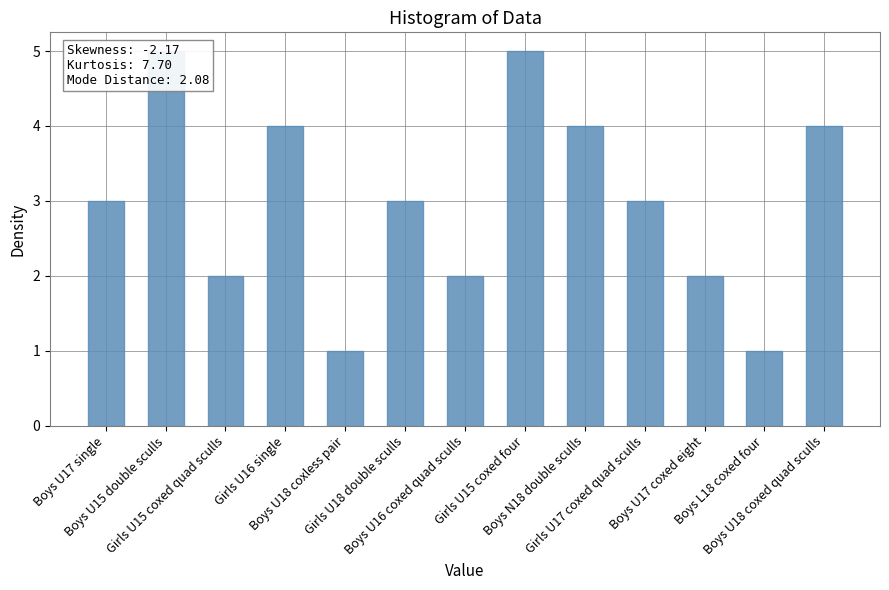

What is the ratio of the value at Boys U16 coxed quad sculls to the value at Girls U15 coxed quad sculls?

1.0